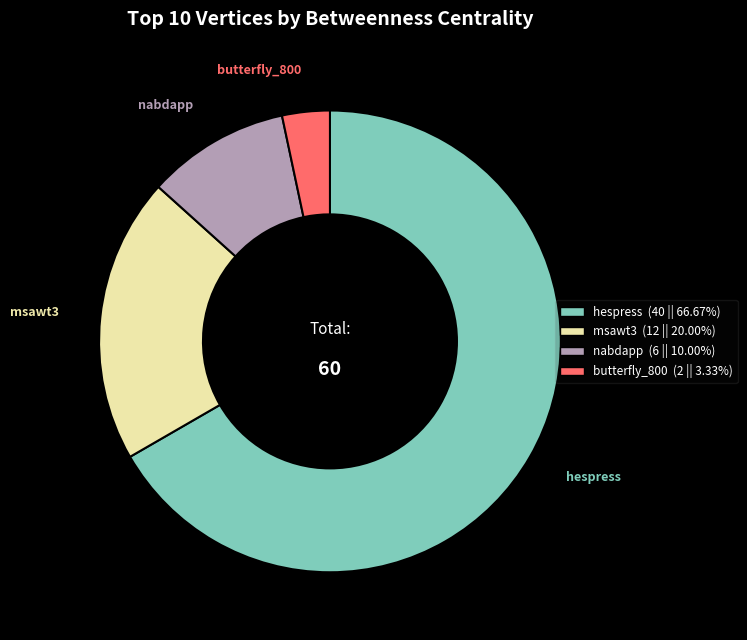

Is msawt3 (12 || 20.00%) the majority of the pie?

No